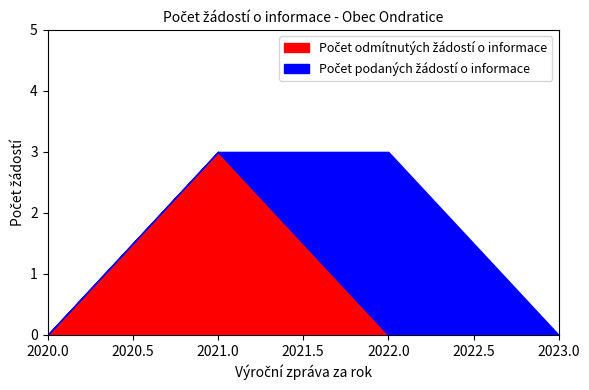

List the labels in order of Počet odmítnutých žádostí o informace value, largest first.

2021, 2020, 2022, 2023